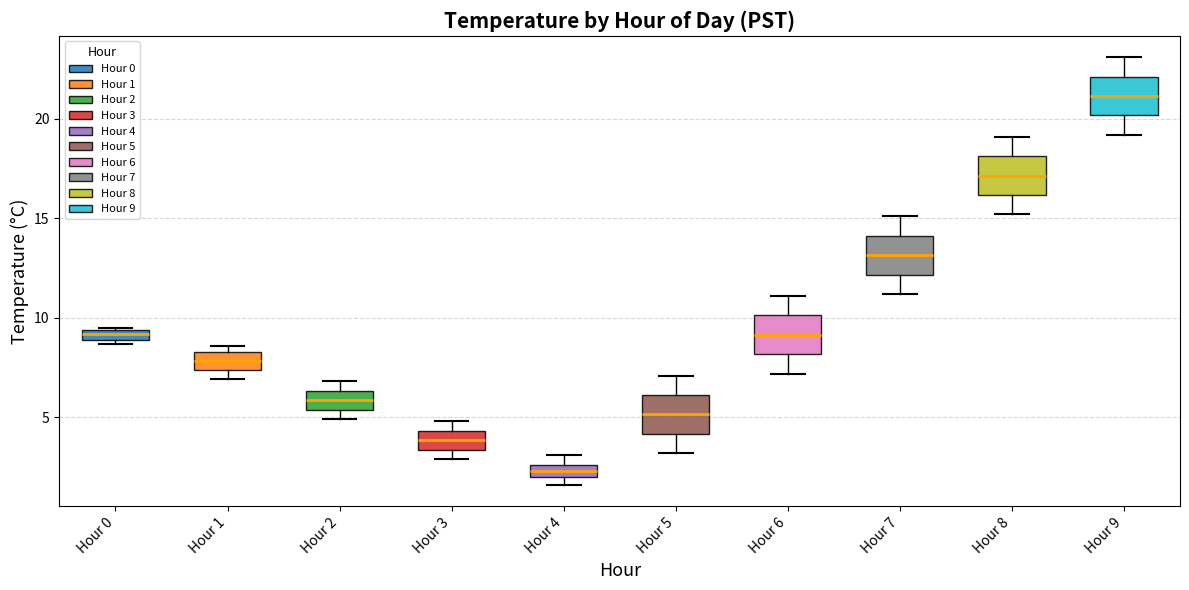

Where is the upper edge of the box for Hour 8 on the y-axis? The values are not printed on the chart, so give them approximately, as read against the axis.

18.0